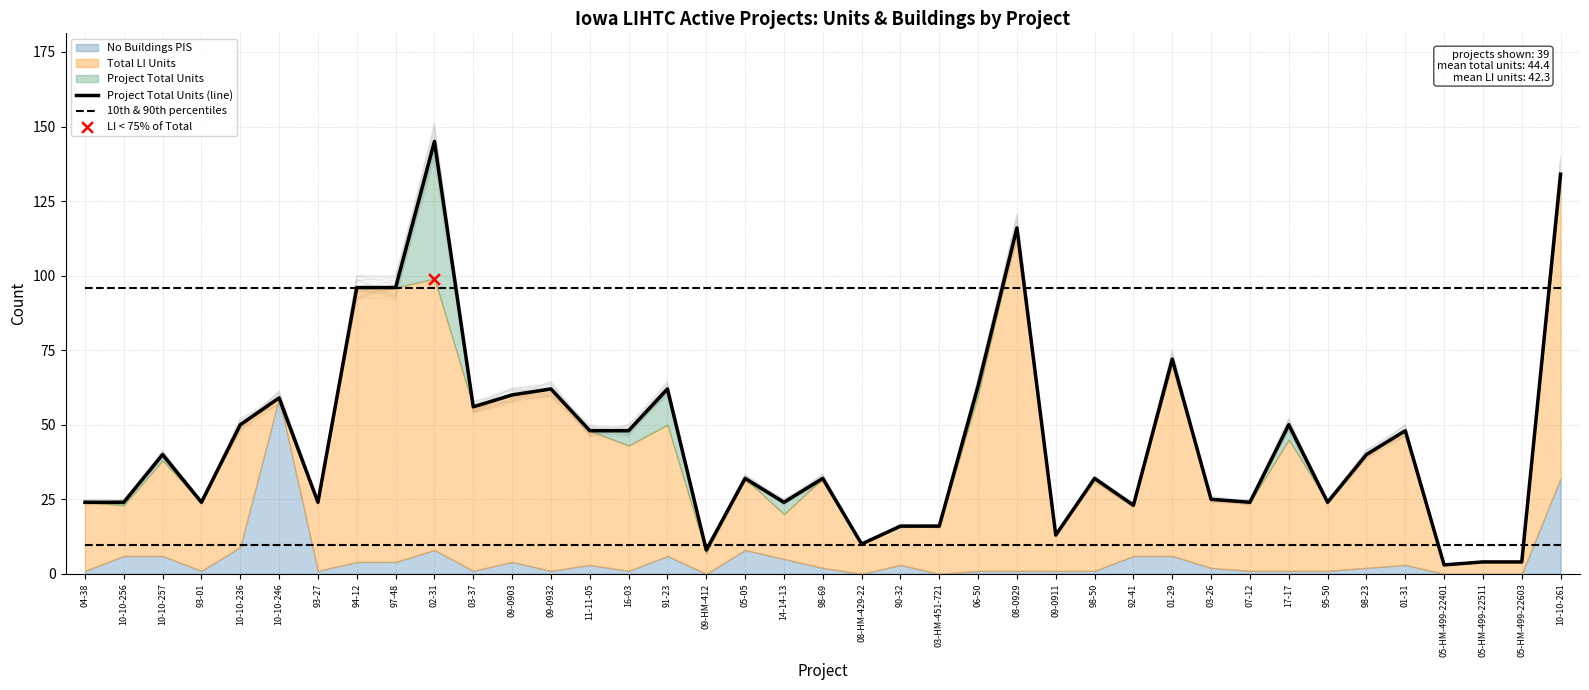

At how many categories does at least one series exceed 98?

3